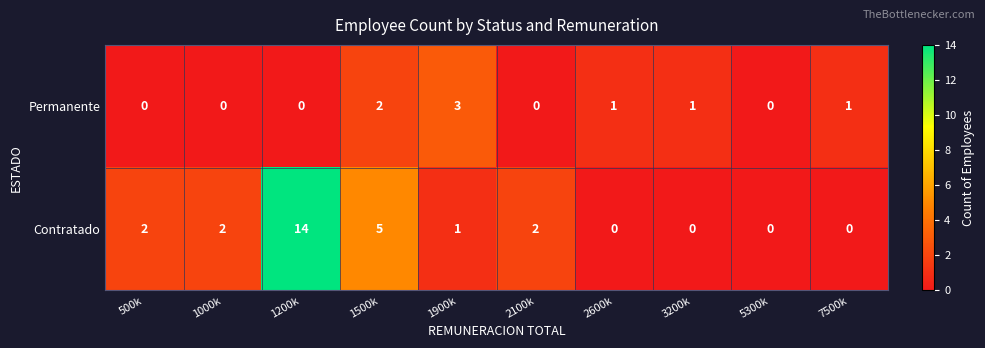

How many Permanente values are between 0 and 1?

8